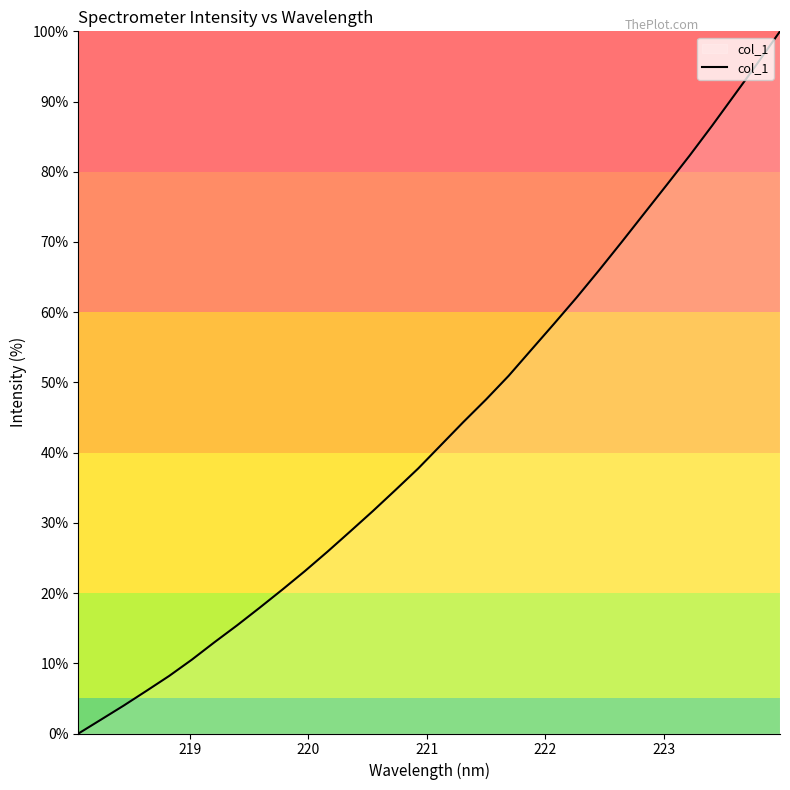

What is the difference between the maximum and minimum values?

100.0